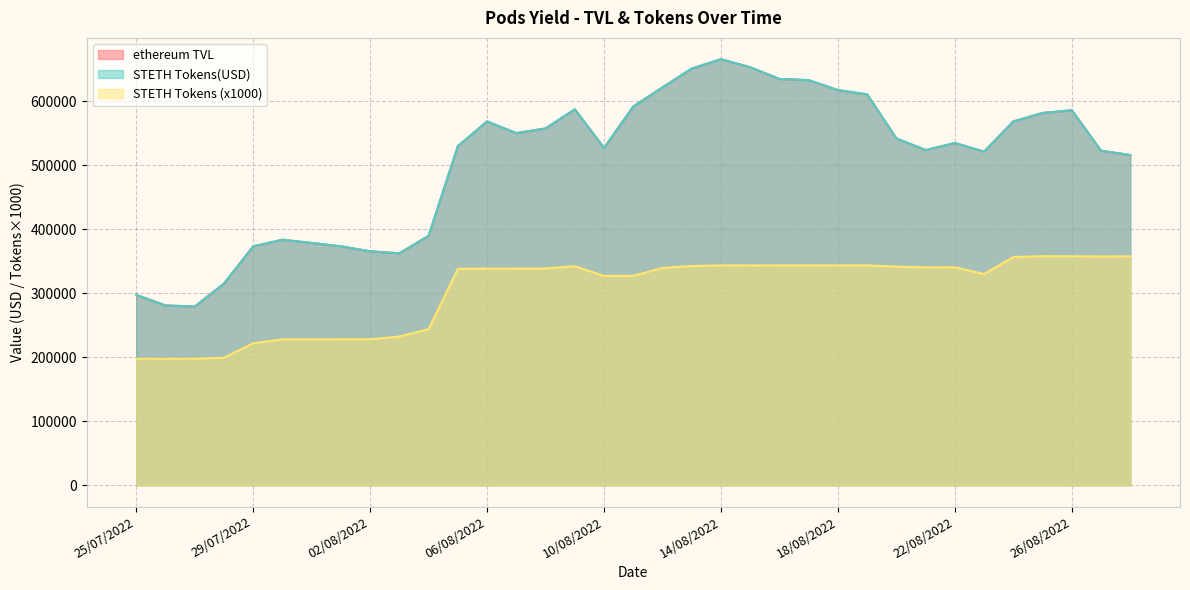

Count the number of categories in the chart.

35